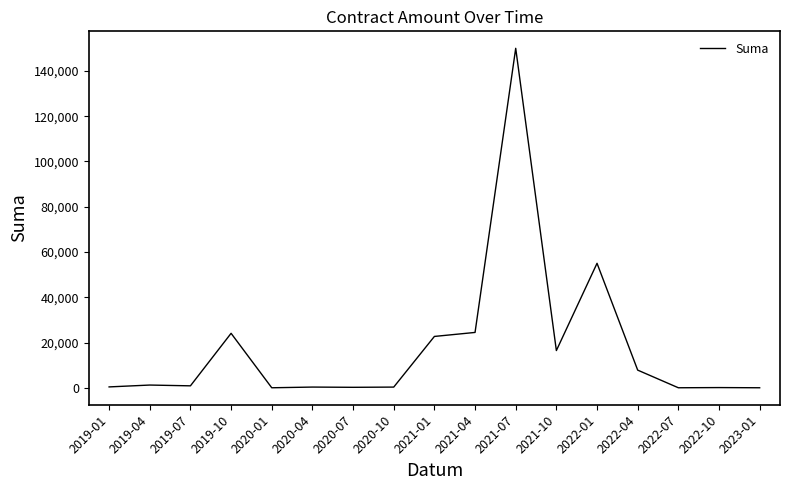

At which label is the value closest to 75000?

2022-01